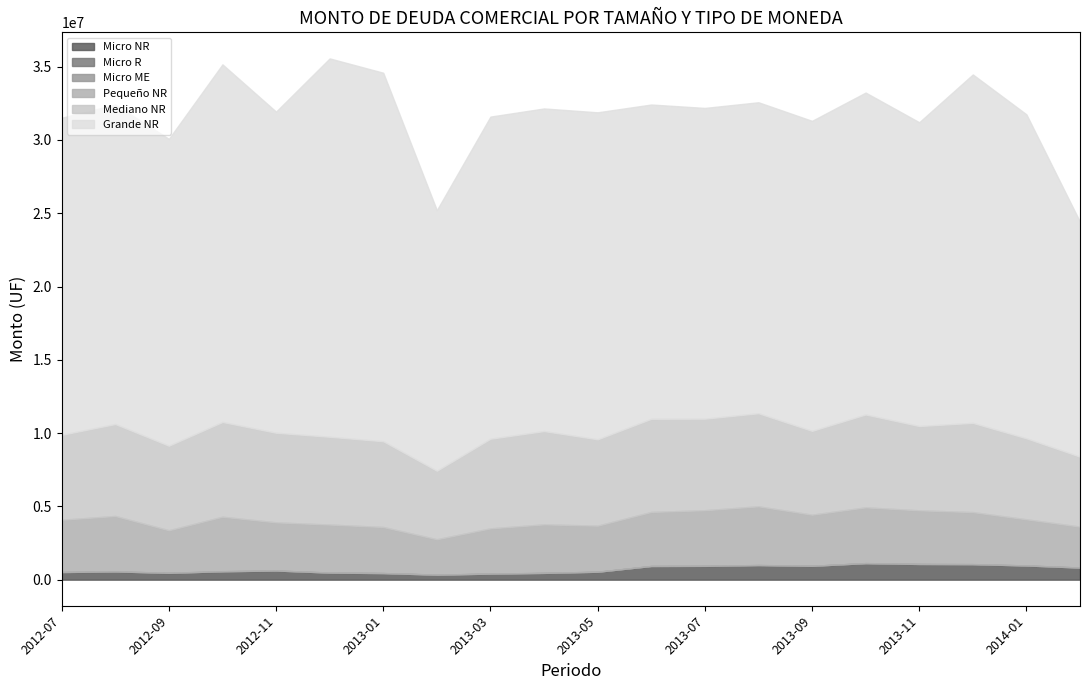

Which series has the largest total across all categories?

Grande NR